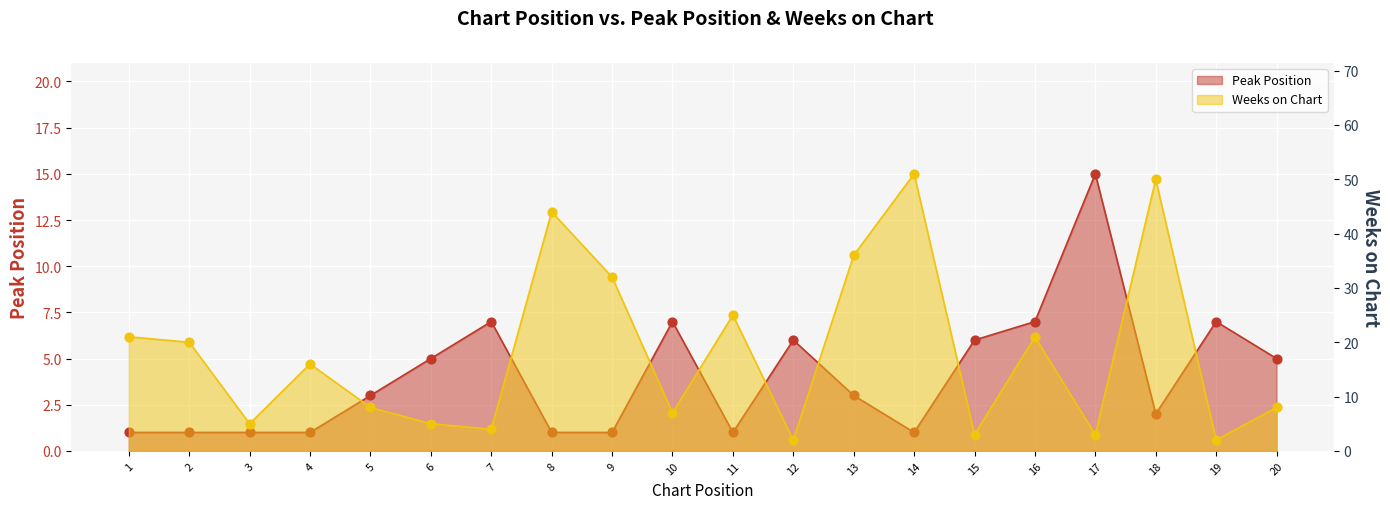

Which series contains the lowest Y value?

Peak Position